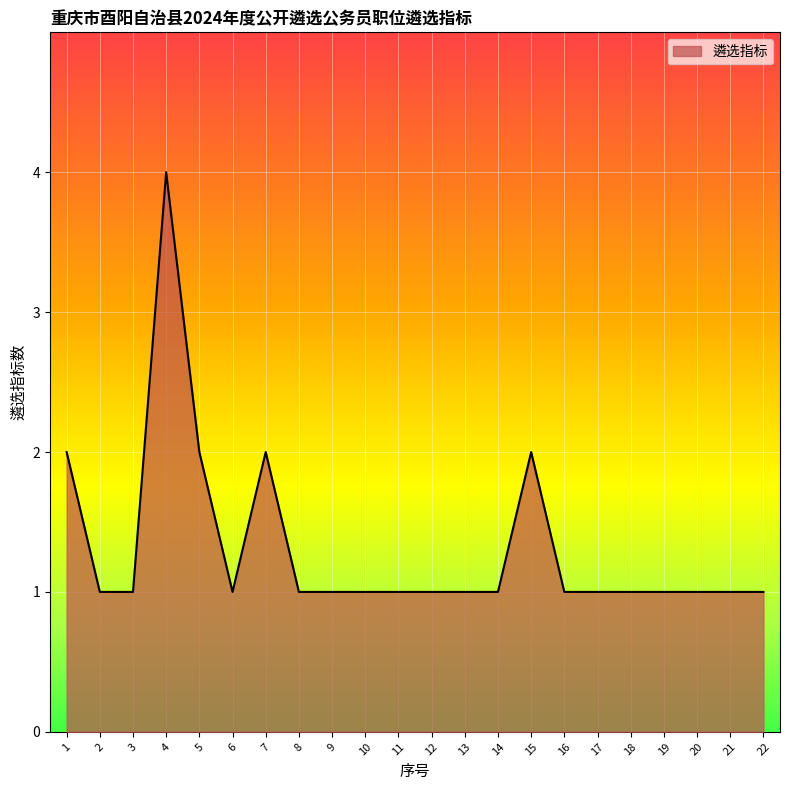

What is the greatest value displayed?

4